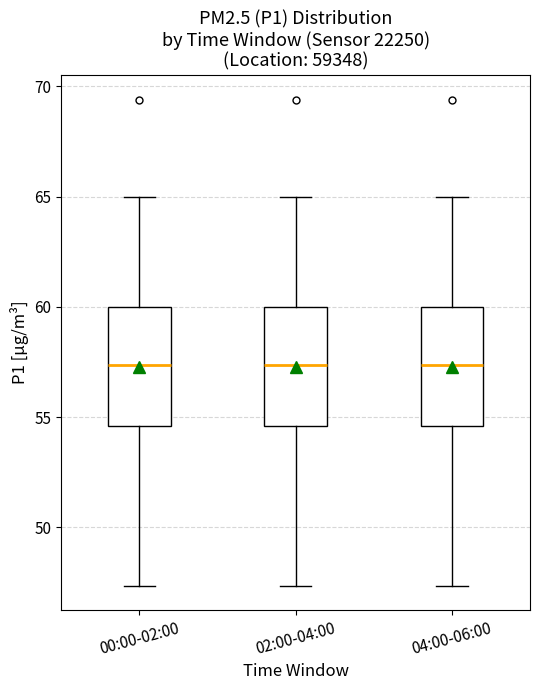

Reading left to right, transcribe this box plot: for each box, give where its median line is, the range the box spans, and where its two whiskers end, as read against the y-axis. The values are not printed on the chart, so give them approximately, as read against the axis.

00:00-02:00: median 57.5, box 54.5 to 60.0, whiskers 47.5 to 65.0
02:00-04:00: median 57.5, box 54.5 to 60.0, whiskers 47.5 to 65.0
04:00-06:00: median 57.5, box 54.5 to 60.0, whiskers 47.5 to 65.0